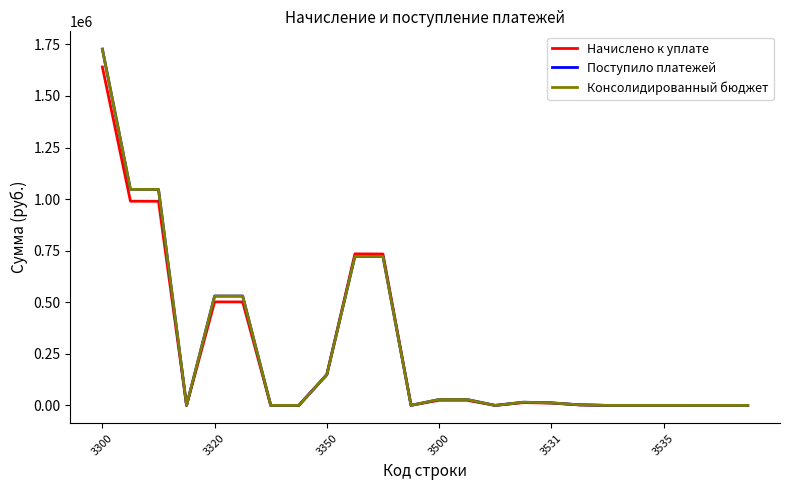

What is the maximum value for Консолидированный бюджет?

1726785